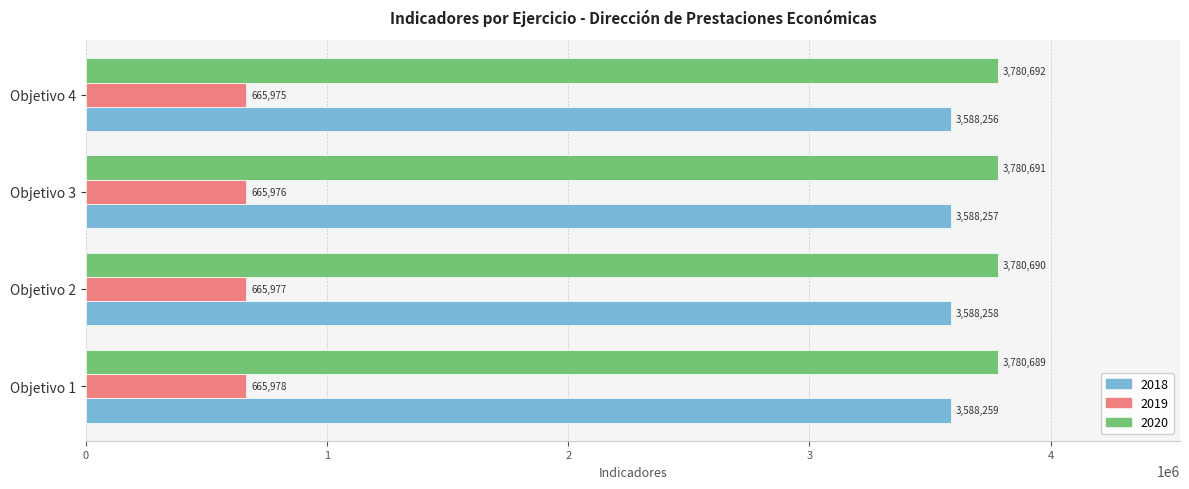

What is the difference between the highest and lowest values at Objetivo 4?

3114717